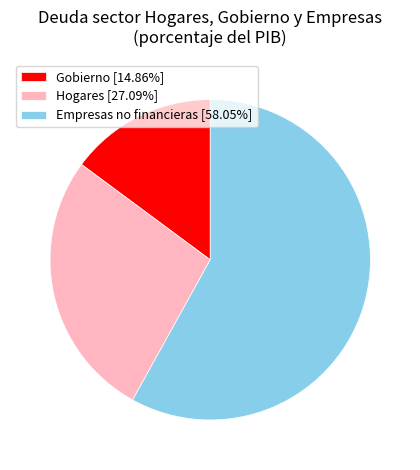

Count the number of slices in the pie.

3